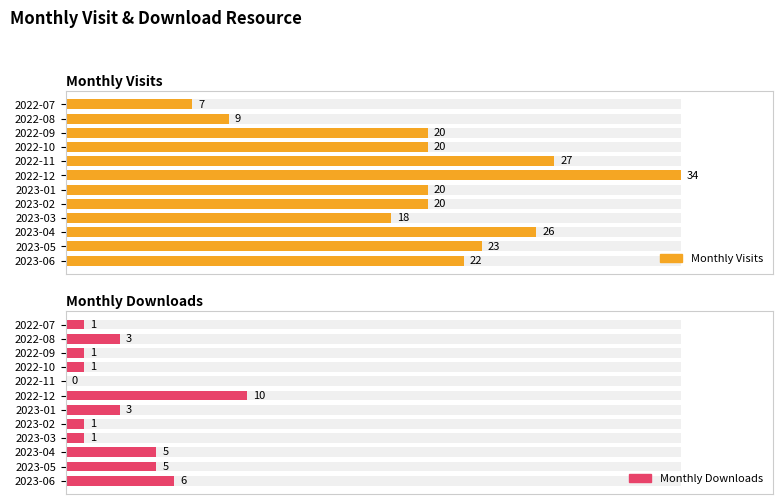

Count the number of data series in this chart.

2